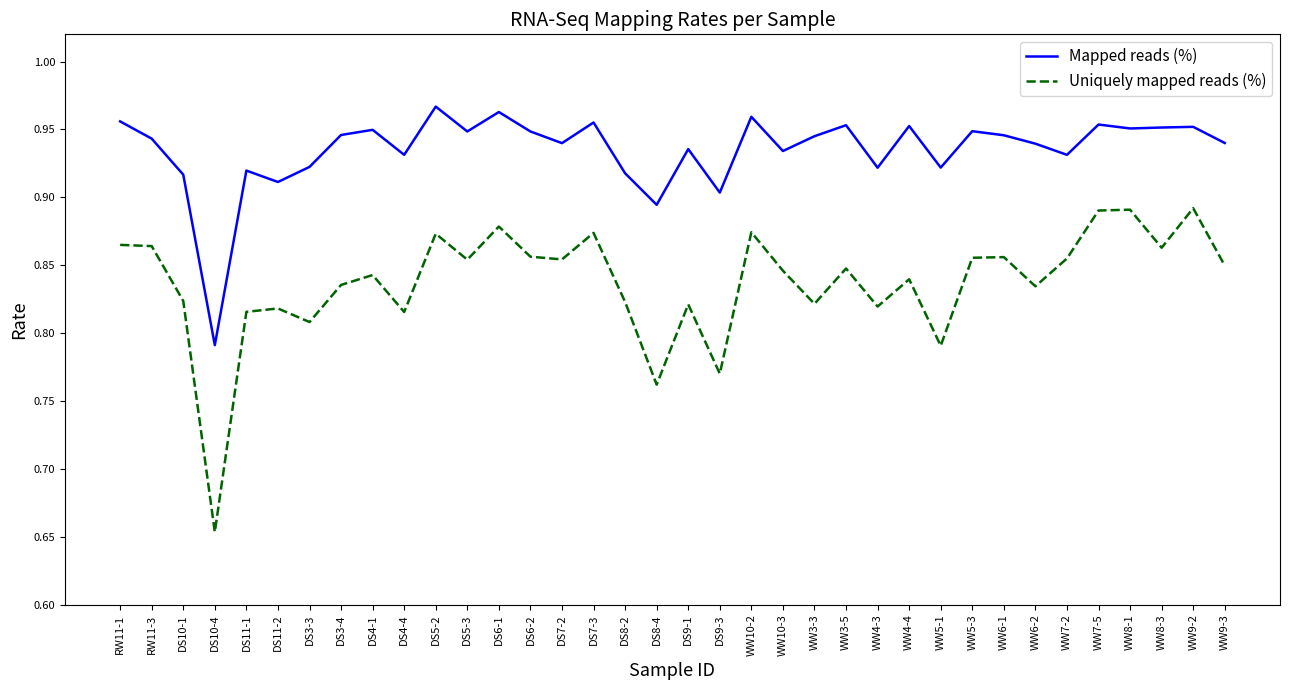

What is the sum of the Mapped reads (%) values at WW10-2 and DS7-3?

1.9